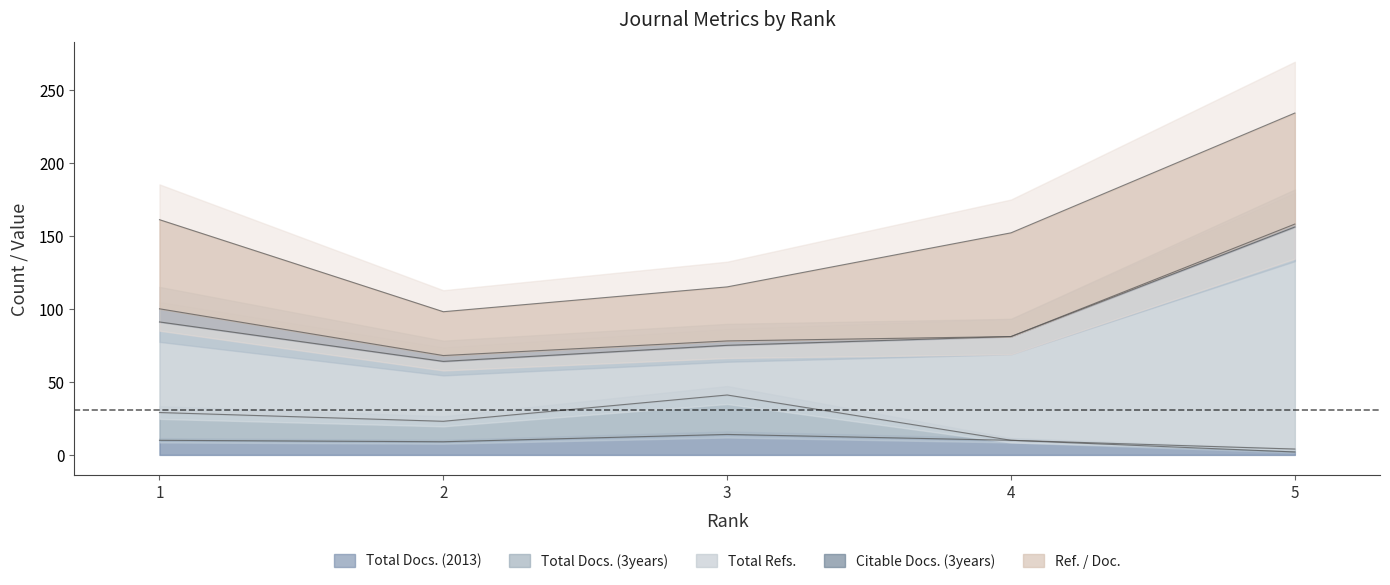

Reading left to right, what are all the values shown in this chart?

Total Docs. (2013): 10	9	14	10	2
Total Docs. (3years): 19	14	27	0	2
Total Refs.: 62	41	34	71	152
Citable Docs. (3years): 9	4	3	0	2
Ref. / Doc.: 61	30	37	71	76